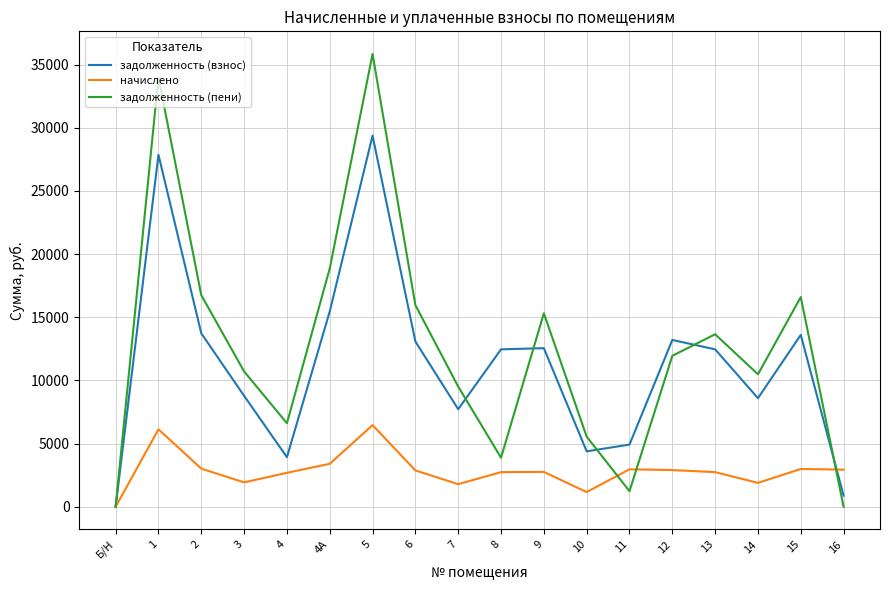

Which series ends up on top after the final intersection of начислено and задолженность (взнос)?

начислено